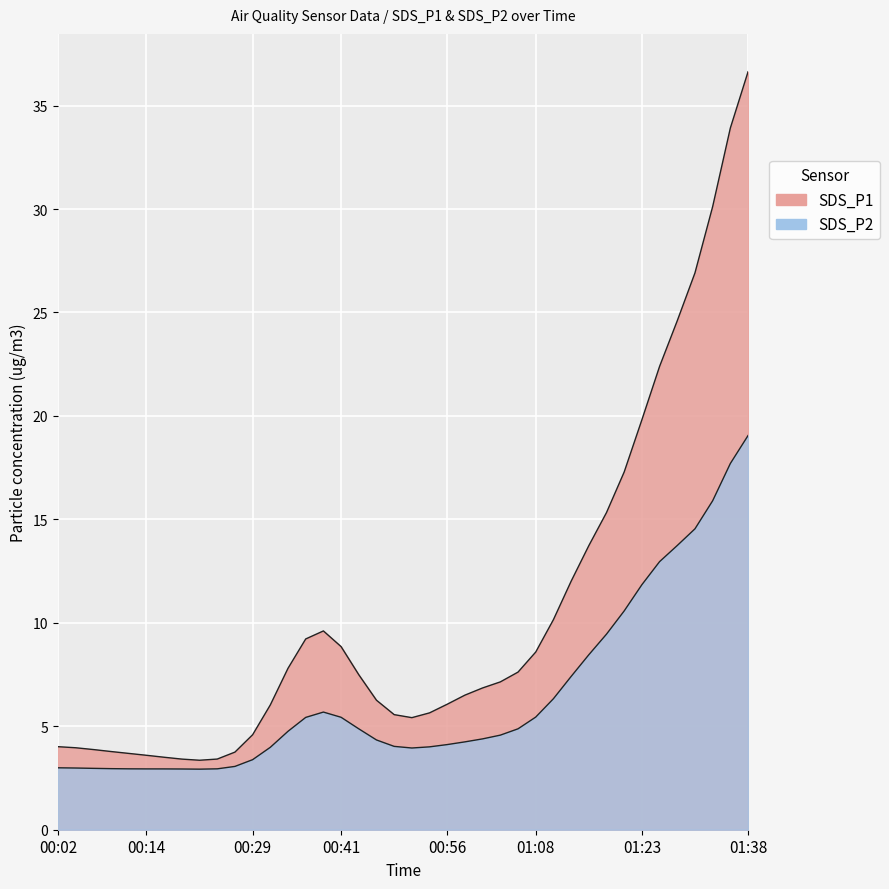

Rank the series at 01:11 from lowest to highest value.

SDS_P2, SDS_P1